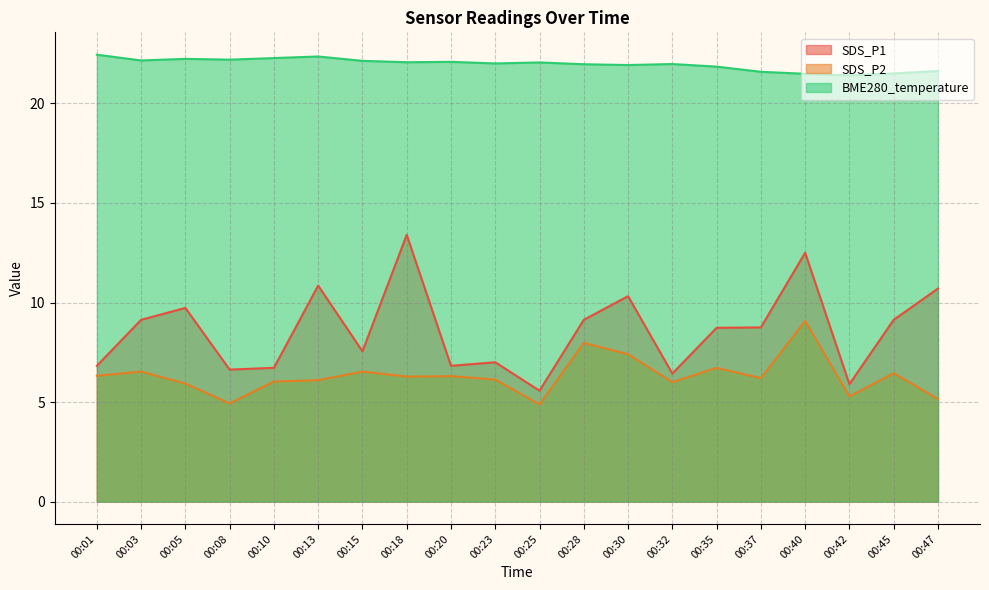

What are all the series names shown in the legend?

SDS_P1, SDS_P2, BME280_temperature